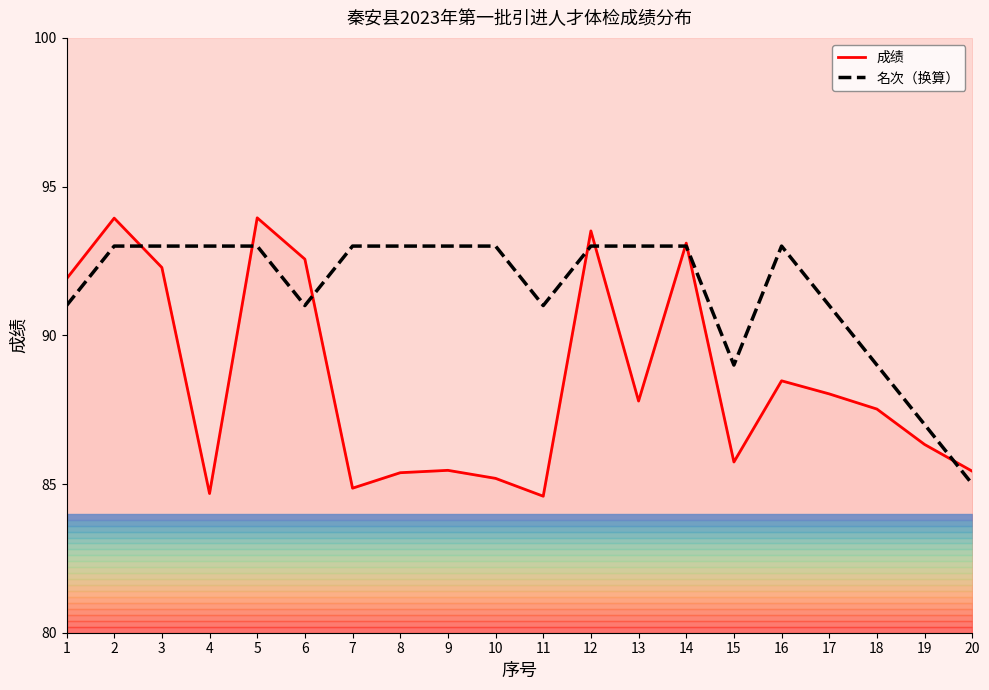

Reading left to right, transcribe all the data shown in this chart.

成绩: 1=91.9	2=93.9	3=92.3	4=84.7	5=94.0	6=92.6	7=84.9	8=85.4	9=85.5	10=85.2	11=84.6	12=93.5	13=87.8	14=93.1	15=85.7	16=88.5	17=88.0	18=87.5	19=86.3	20=85.4
名次（换算）: 1=91.0	2=93.0	3=93.0	4=93.0	5=93.0	6=91.0	7=93.0	8=93.0	9=93.0	10=93.0	11=91.0	12=93.0	13=93.0	14=93.0	15=89.0	16=93.0	17=91.0	18=89.0	19=87.0	20=85.0